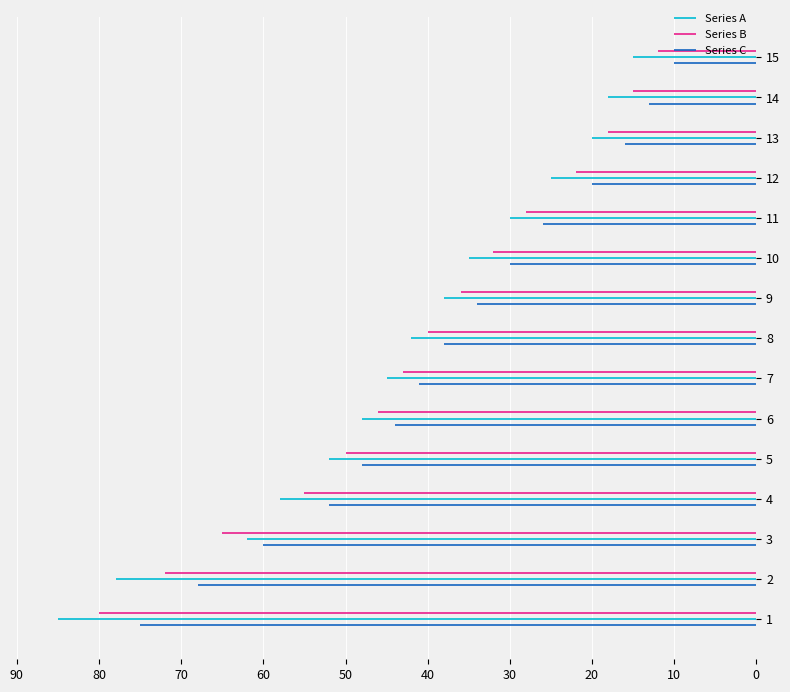

Which has a higher value, 80 or 90?

80